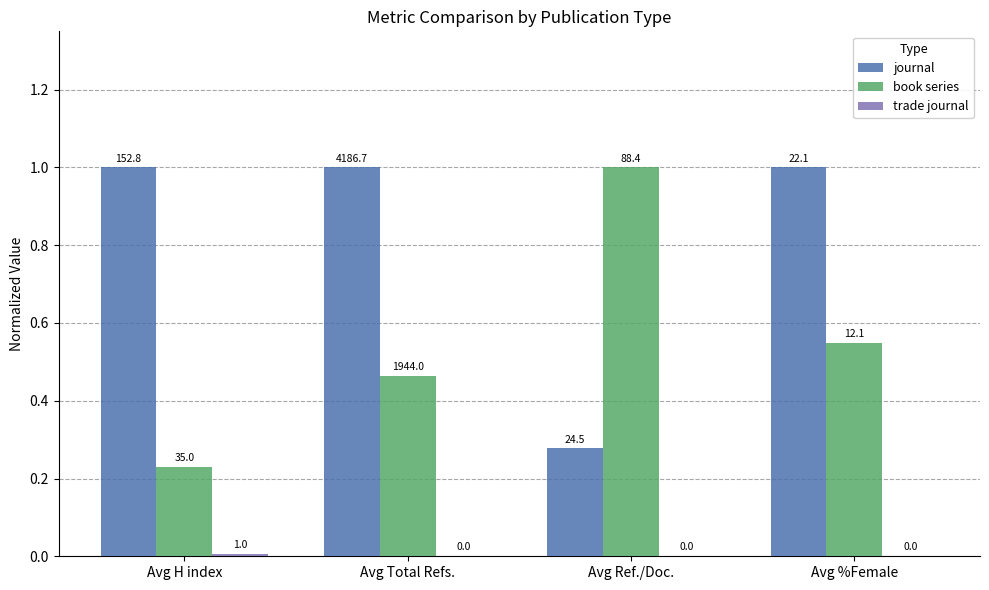

How many groups of bars are there?

4